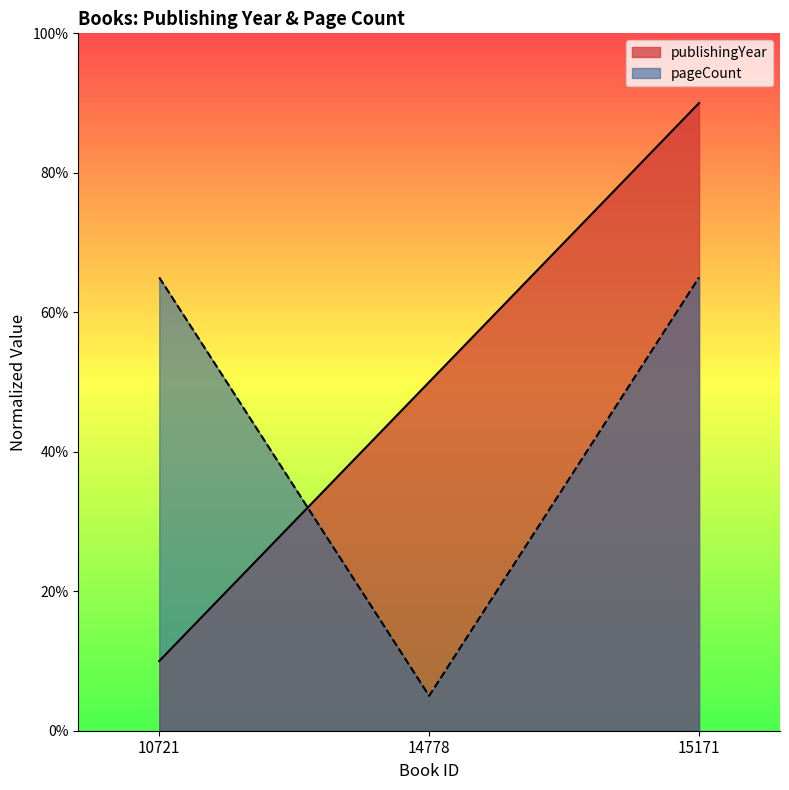

List the series in order of their peak value, lowest first.

pageCount, publishingYear